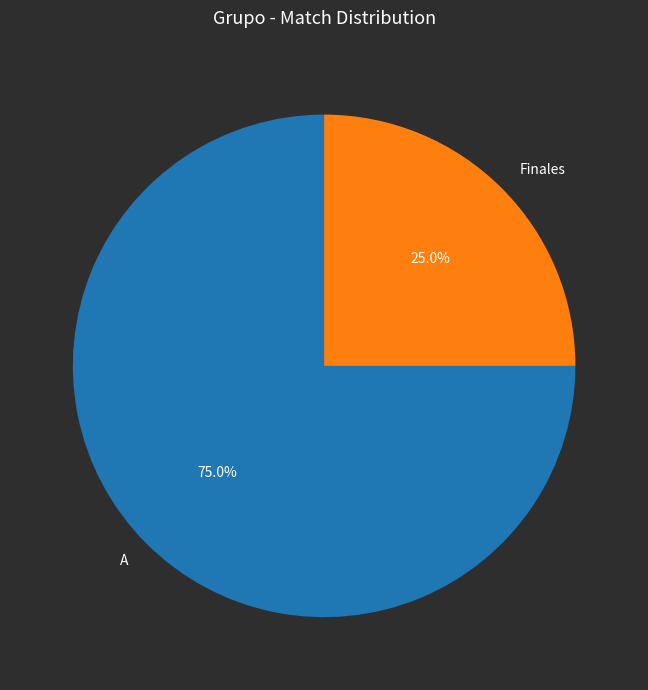

To the nearest percent, what is the combined percentage of A and Finales?

100%